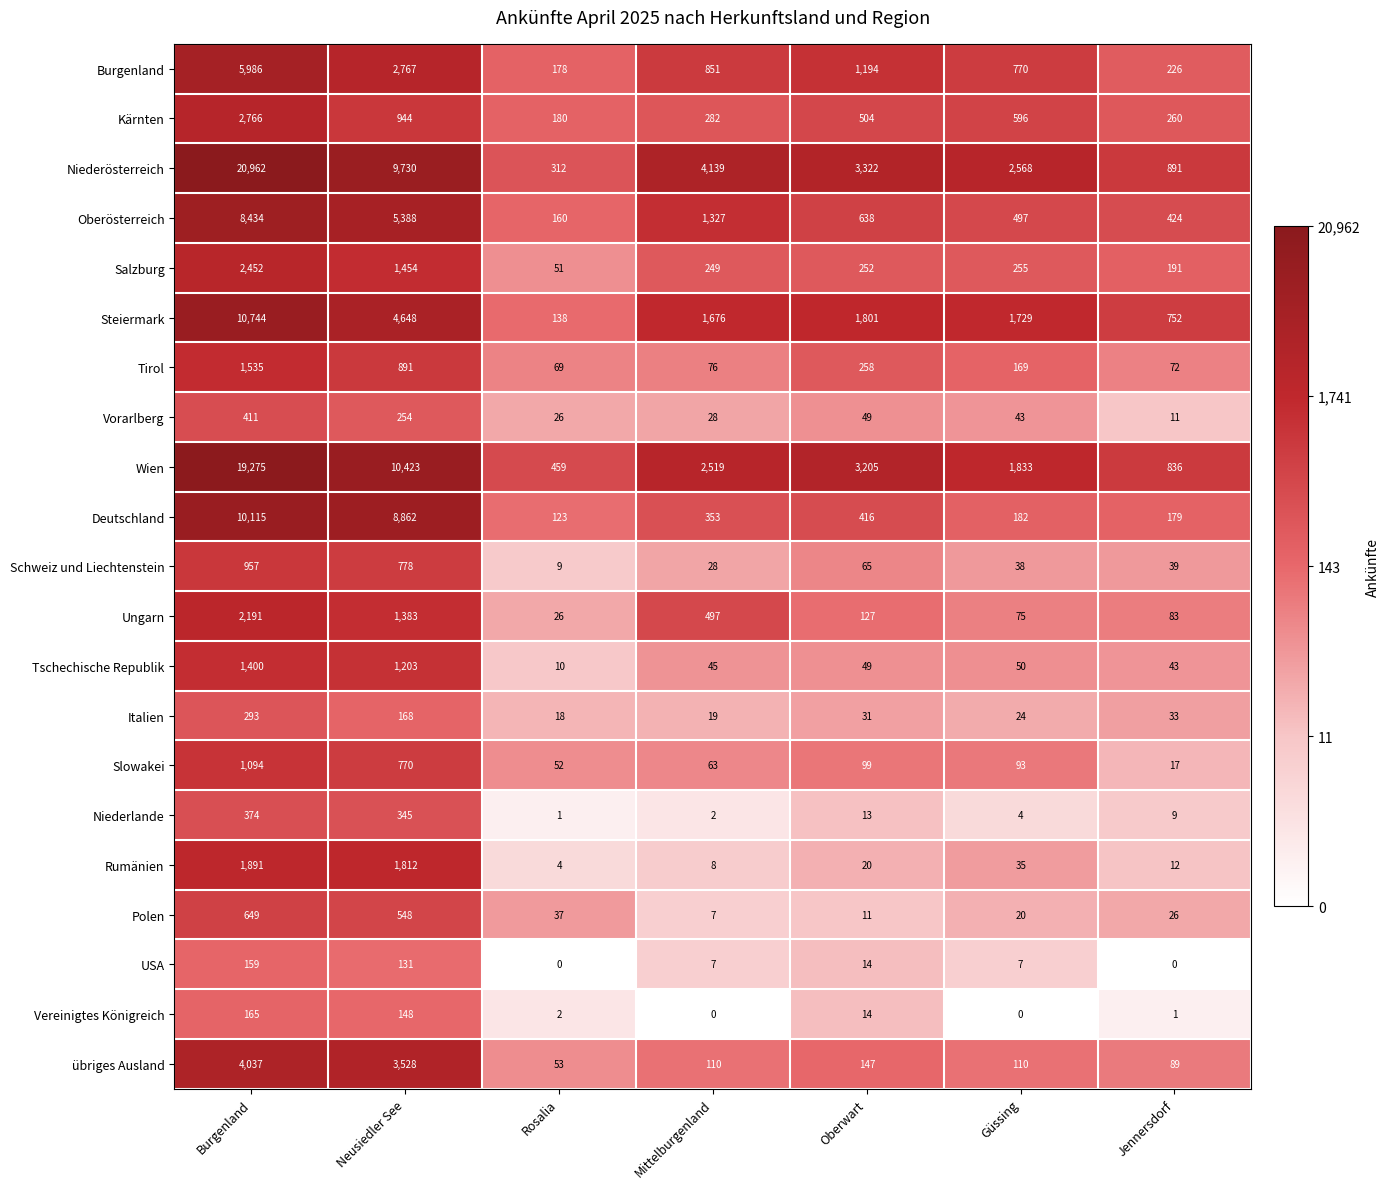

What is the sum of the Salzburg values at Neusiedler See and Mittelburgenland?

1703